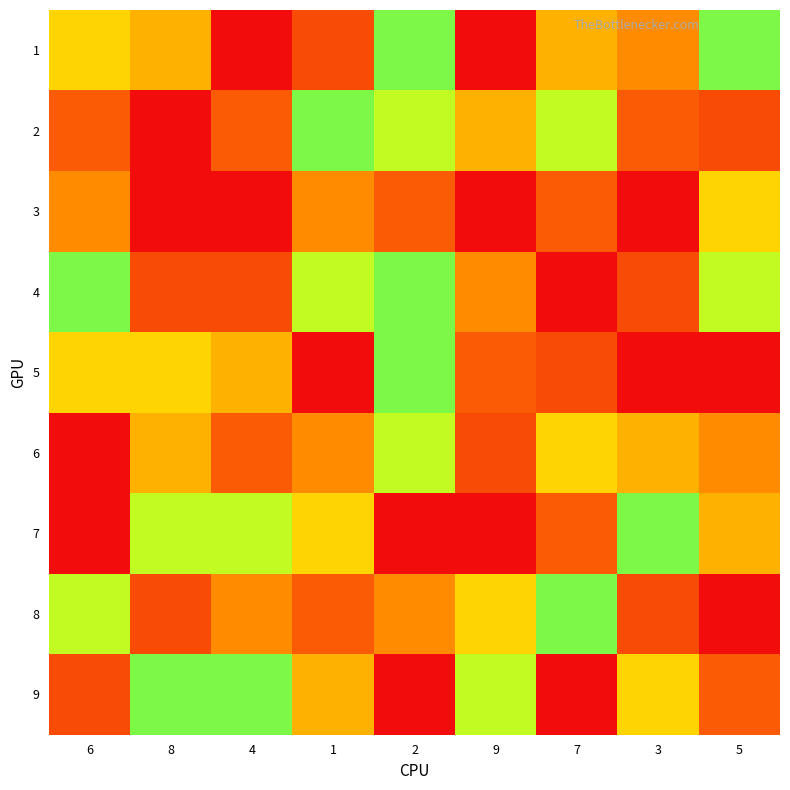

What is the difference between the highest and lowest values at 5?

8